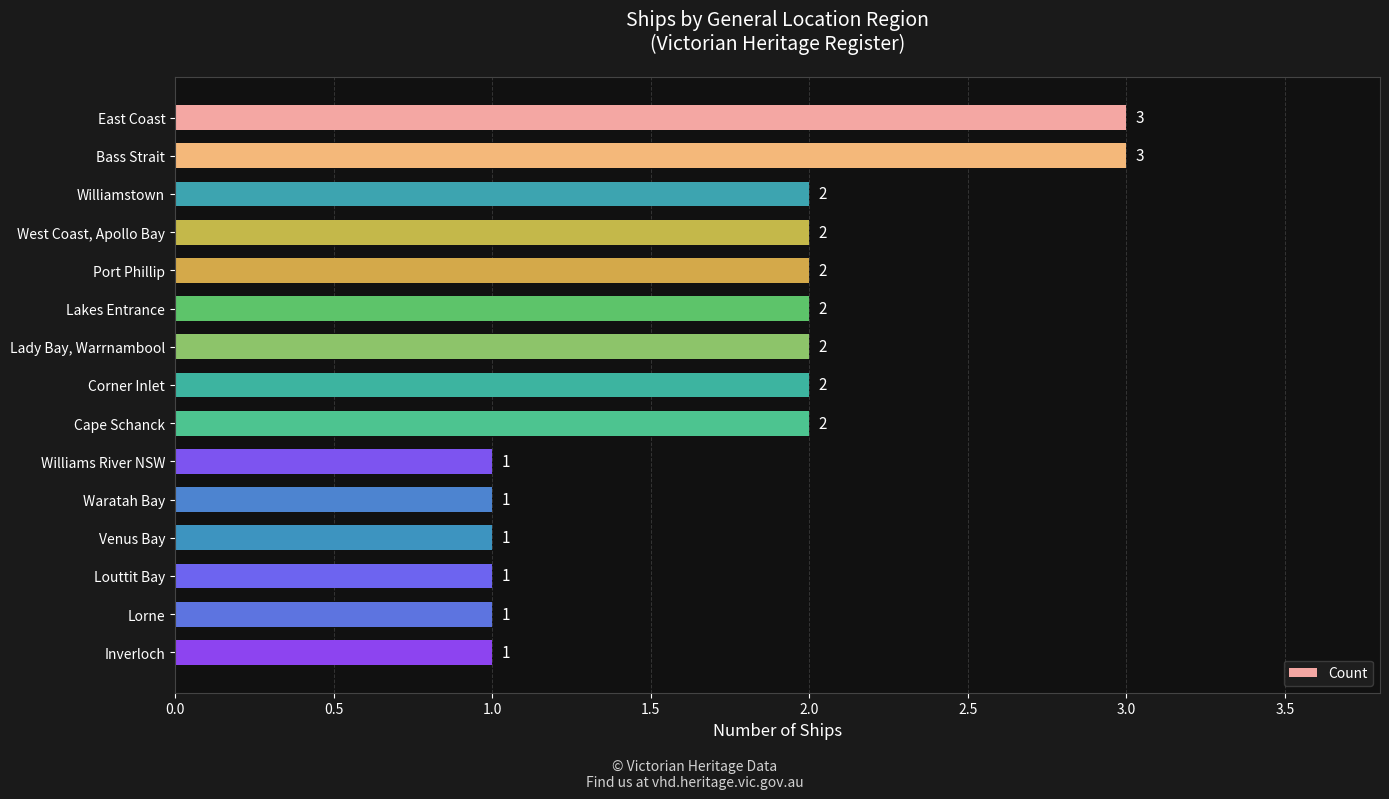

How many values are between 1 and 2?

13